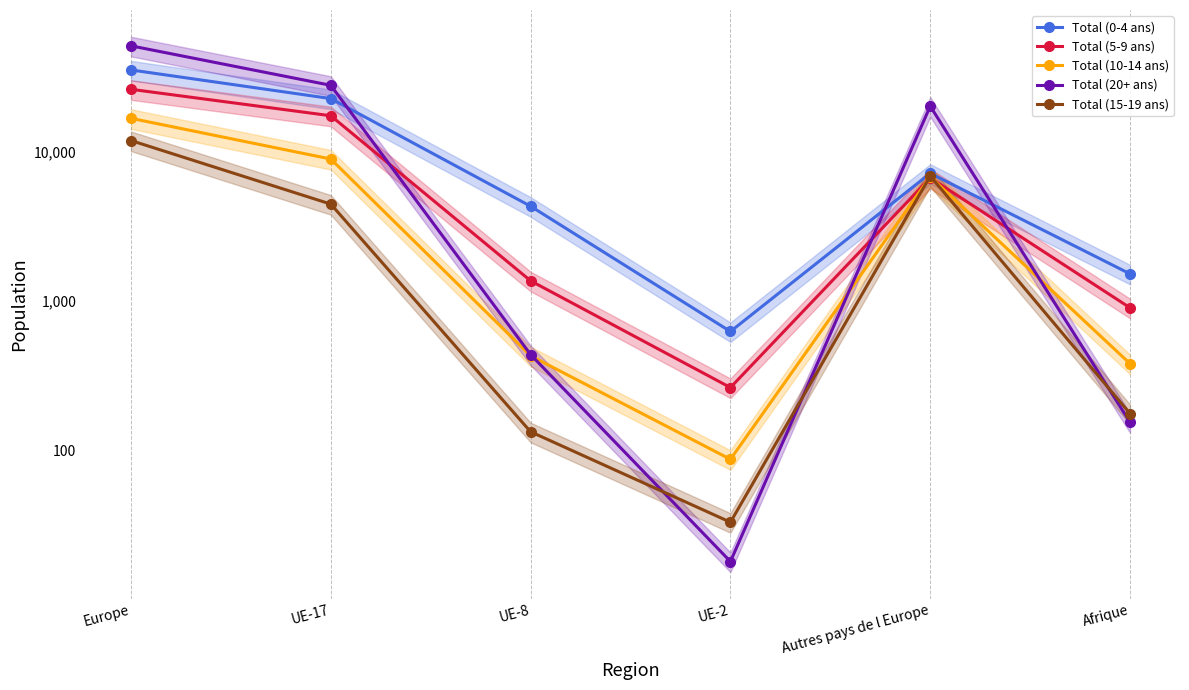

Between Autres pays de l Europe and Afrique, which series saw the biggest shift?

Total (20+ ans)